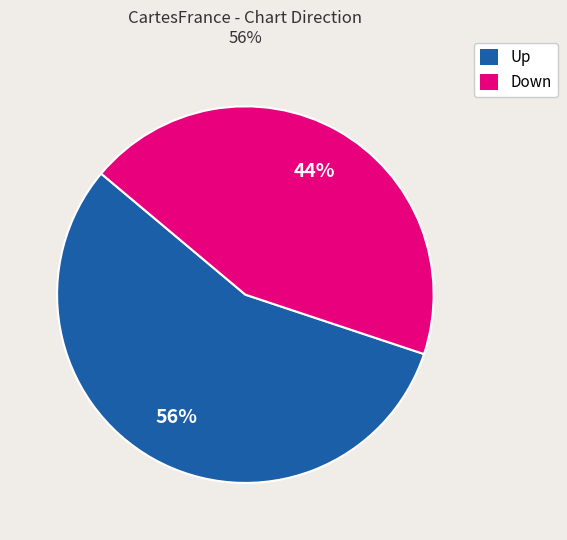

The Down slice represents 44% of the pie. True or false?

True